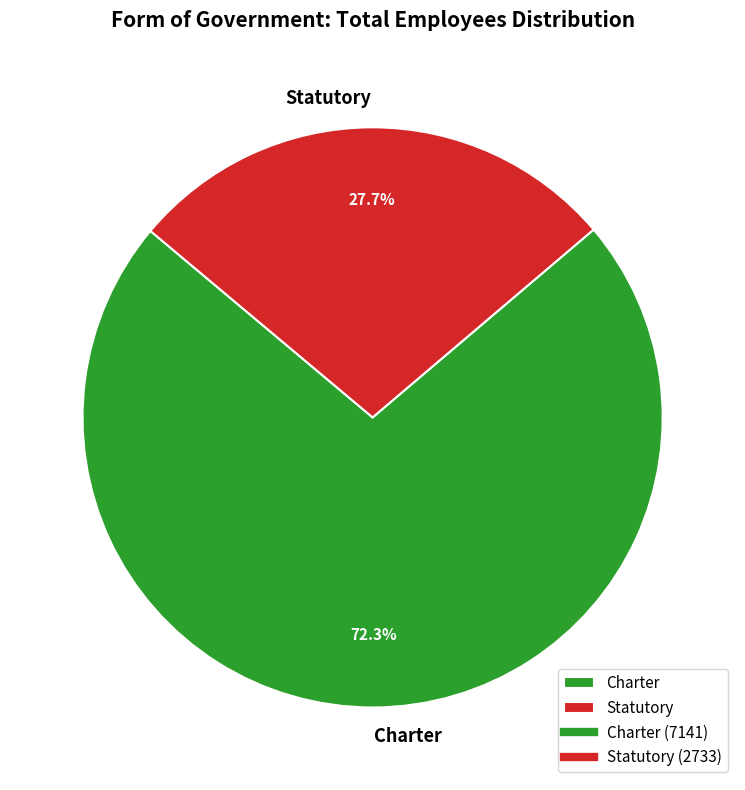

Do Statutory and Charter together represent more than half of the pie?

Yes